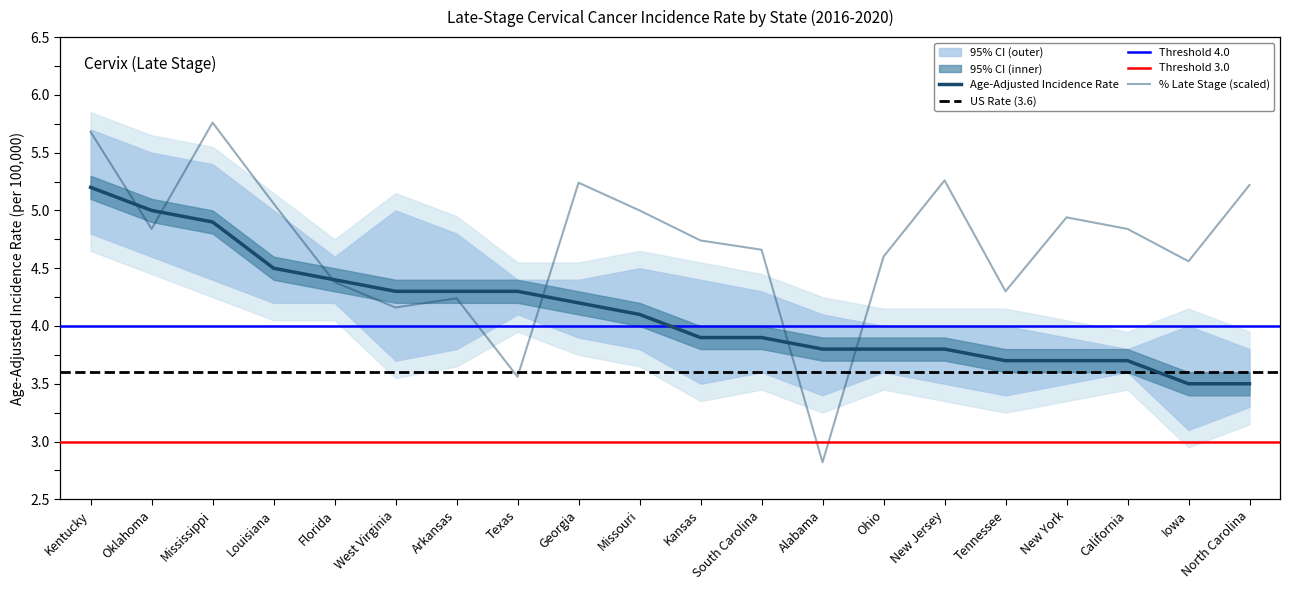

Is this an area chart (filled region under the line)?

No